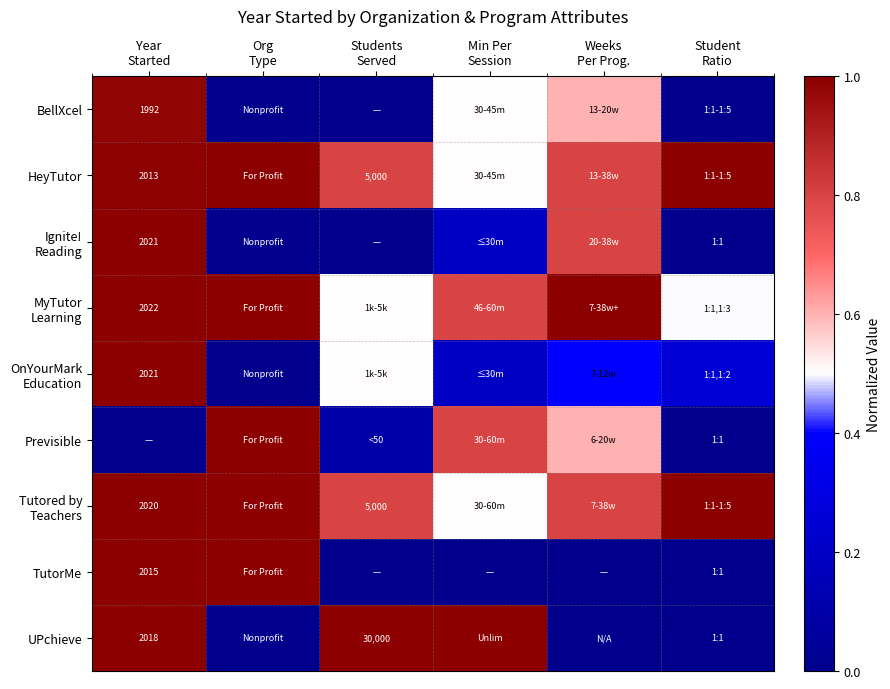

What is the difference between the BellXcel values at Org Type and Year Started?

1.0